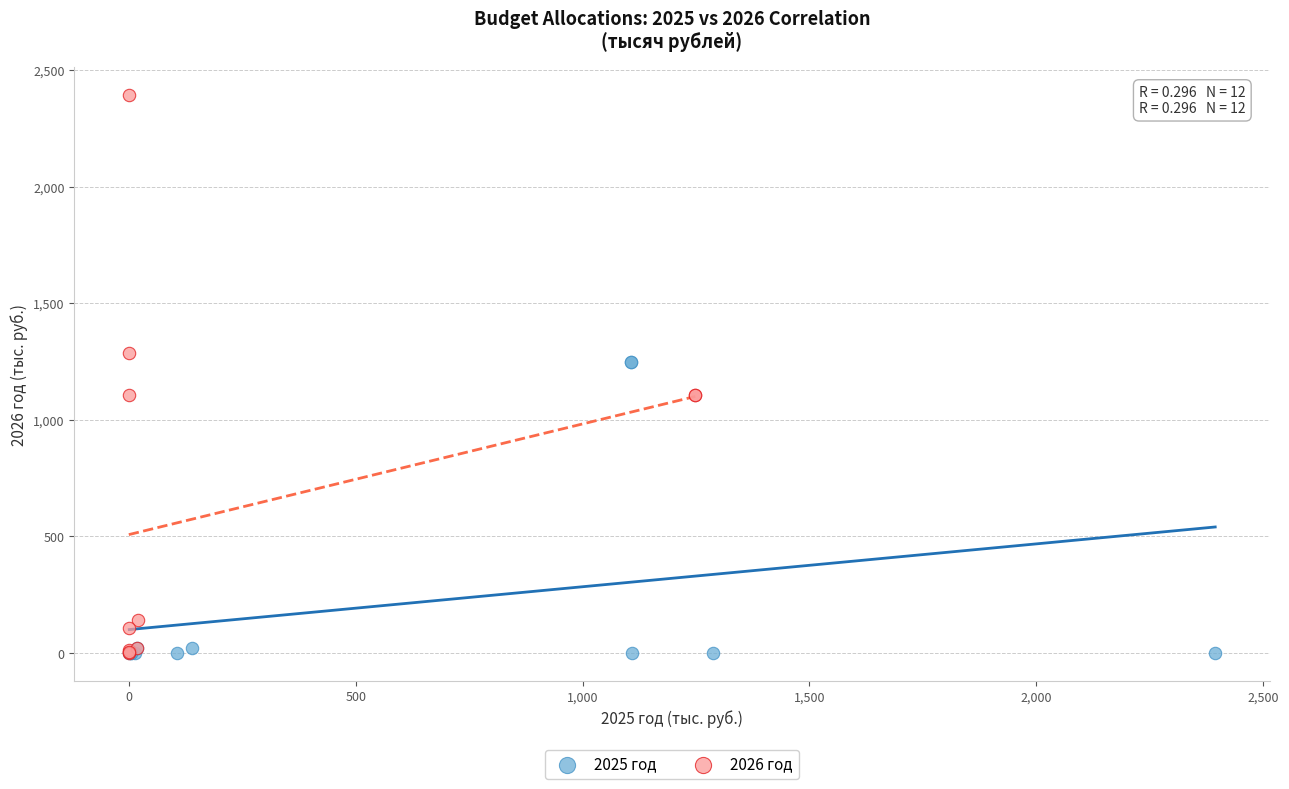

Which series has the largest Y range (max minus min)?

2026 год